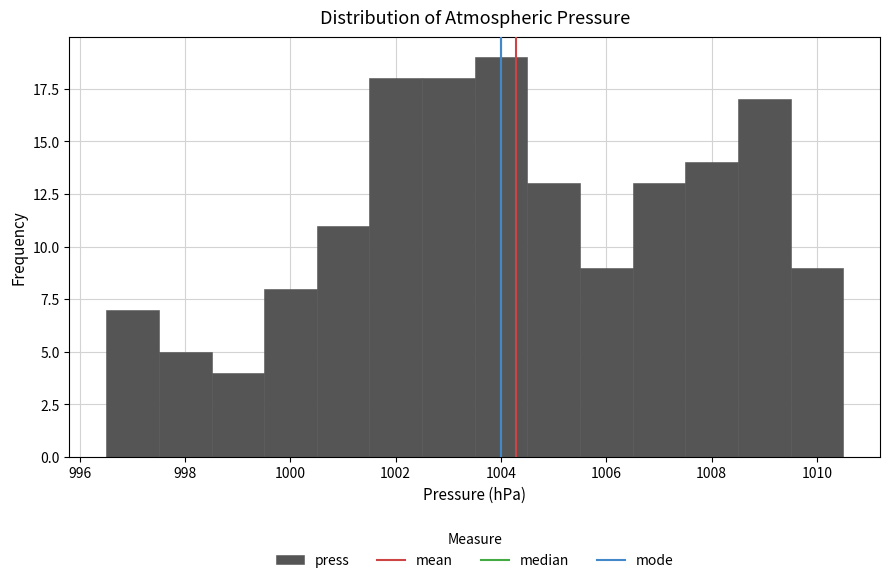

Reading left to right, list every bar in this chart as the range it spans on the x-axis followed by its height. Neither the bar edges nor the heights are printed on the chart, so give them approximately, as read against the axes.

996.5 to 997.5: 7
997.5 to 998.5: 5
998.5 to 999.5: 4
999.5 to 1000.5: 8
1000.5 to 1001.5: 11
1001.5 to 1002.5: 18
1002.5 to 1003.5: 18
1003.5 to 1004.5: 19
1004.5 to 1005.5: 13
1005.5 to 1006.5: 9
1006.5 to 1007.5: 13
1007.5 to 1008.5: 14
1008.5 to 1009.5: 17
1009.5 to 1010.5: 9